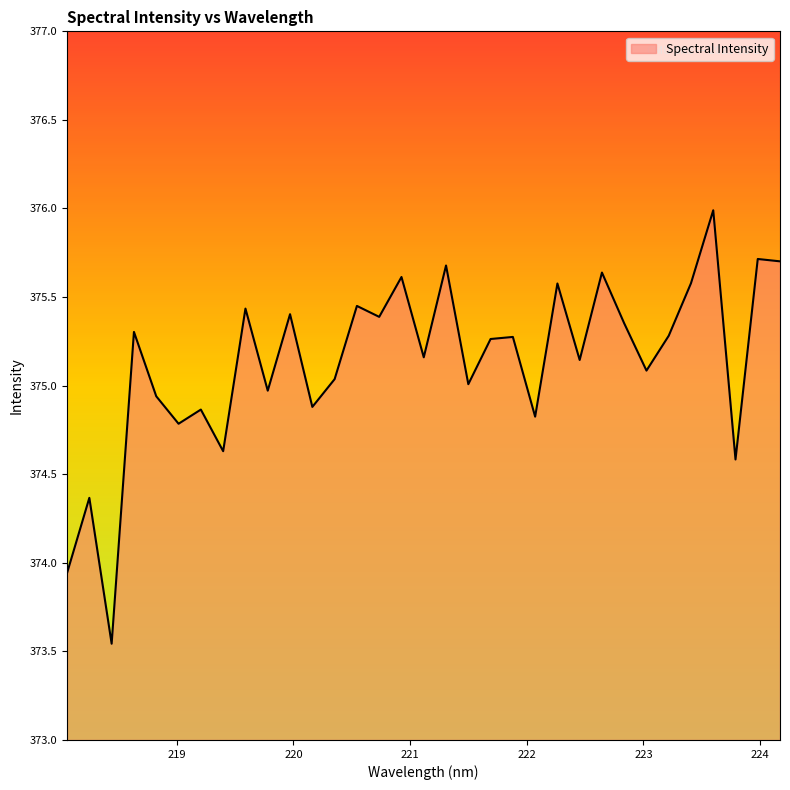

What is the maximum value shown in the chart?

376.0